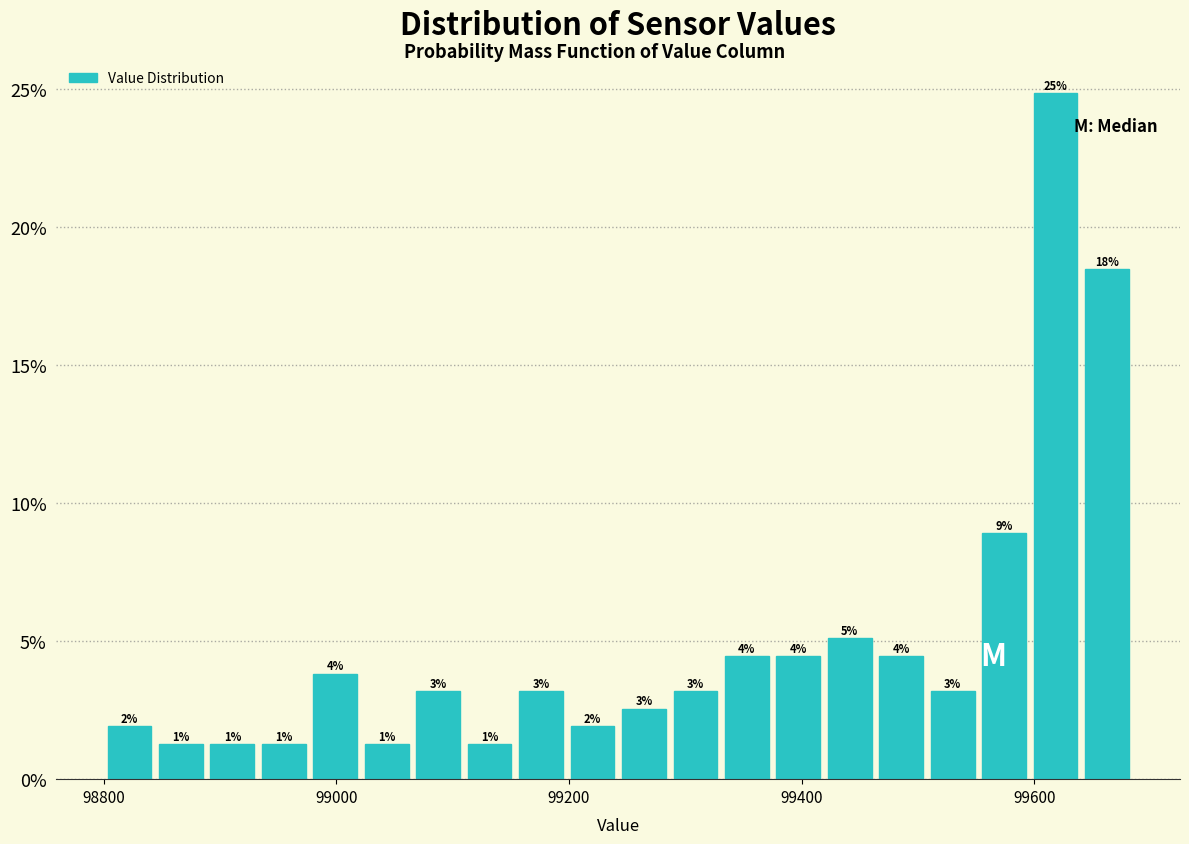

Read against the x-axis, roughly where is the centre of the tallest bar?

99620